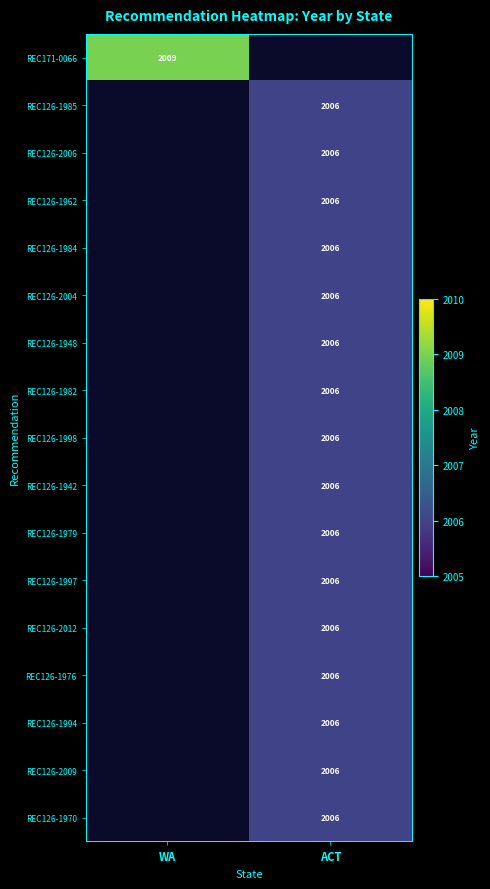

The value of REC126-2006 at ACT is 2800. True or false?

False